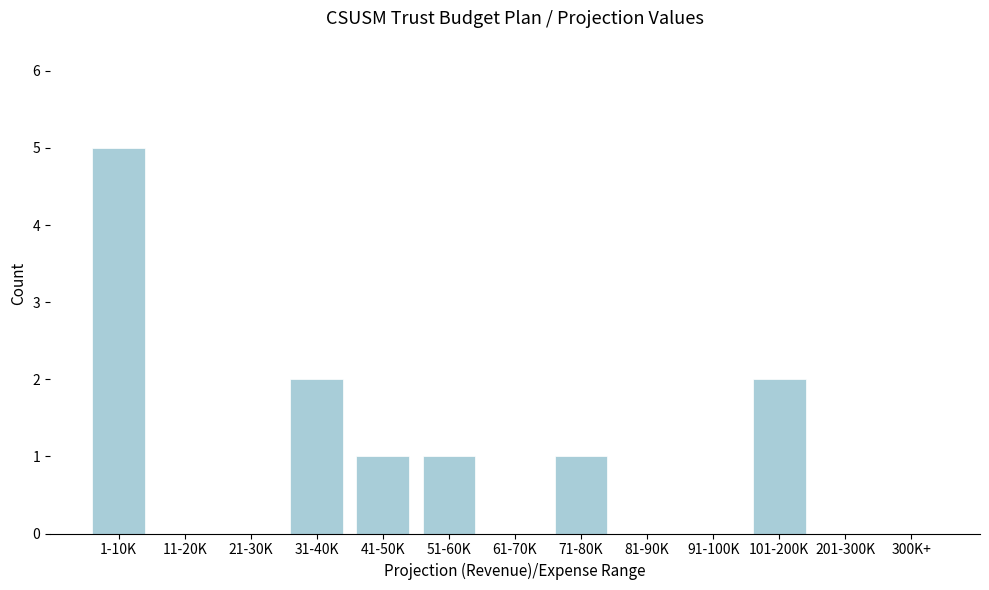

Reading left to right, transcribe all the data shown in this chart.

1-10K=5	11-20K=0	21-30K=0	31-40K=2	41-50K=1	51-60K=1	61-70K=0	71-80K=1	81-90K=0	91-100K=0	101-200K=2	201-300K=0	300K+=0